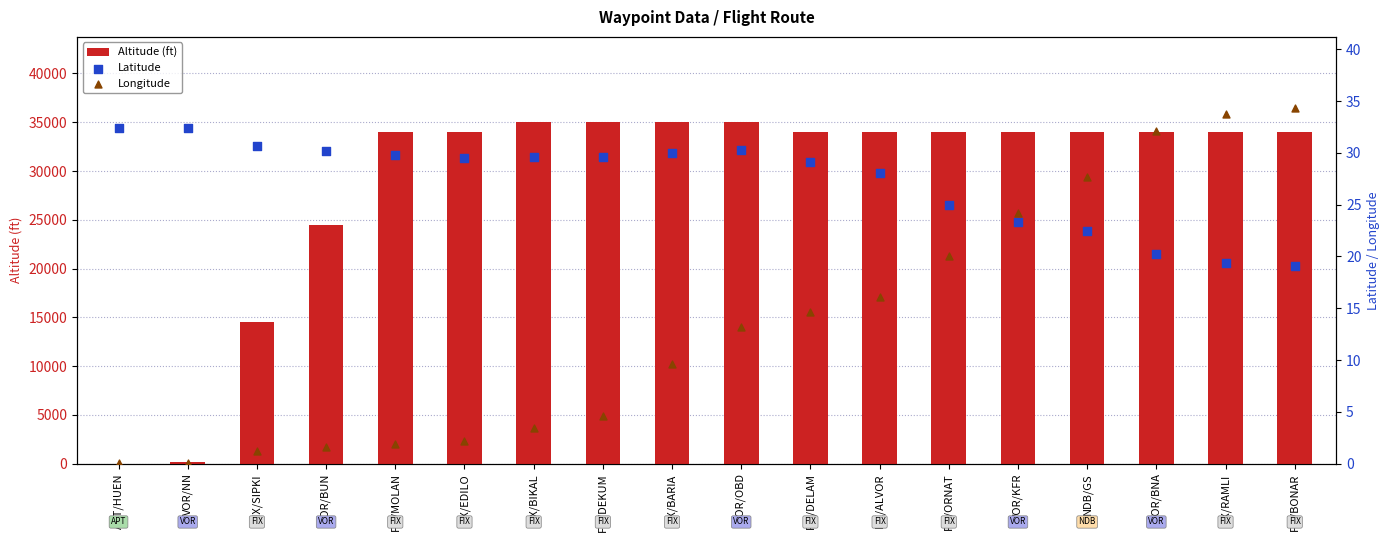

Which series has the largest Y range (max minus min)?

Altitude (ft)